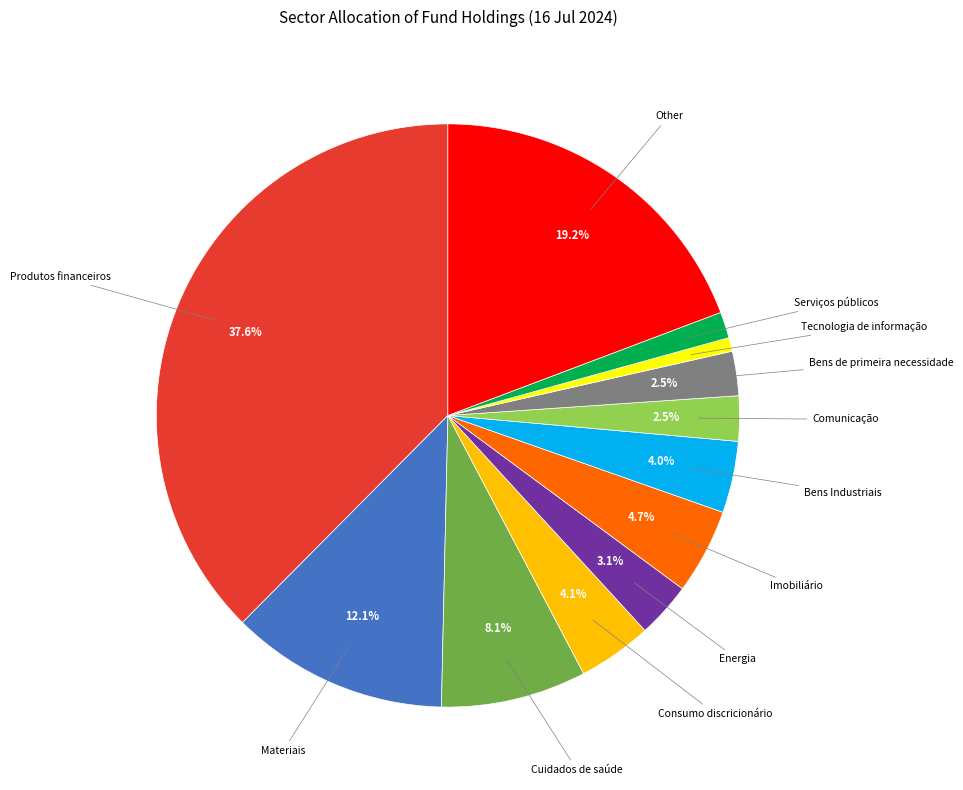

Is there any slice that represents more than half of the pie?

No